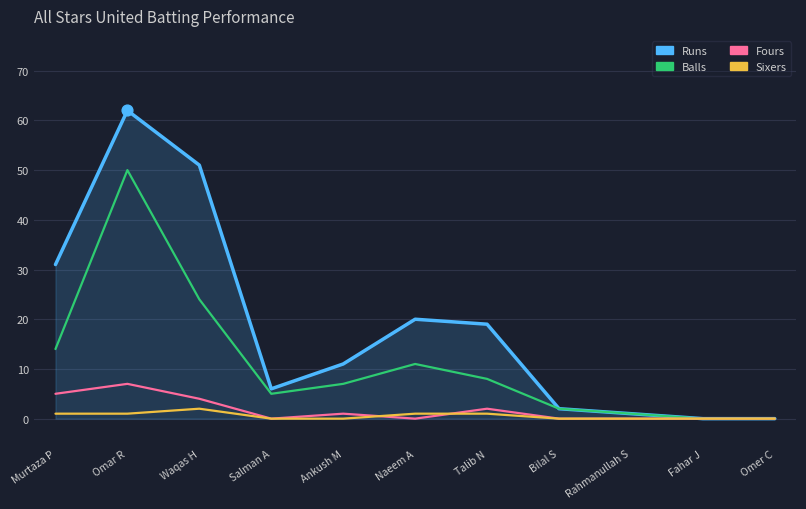

What is the spread (max minus min) of values at Salman A?

6